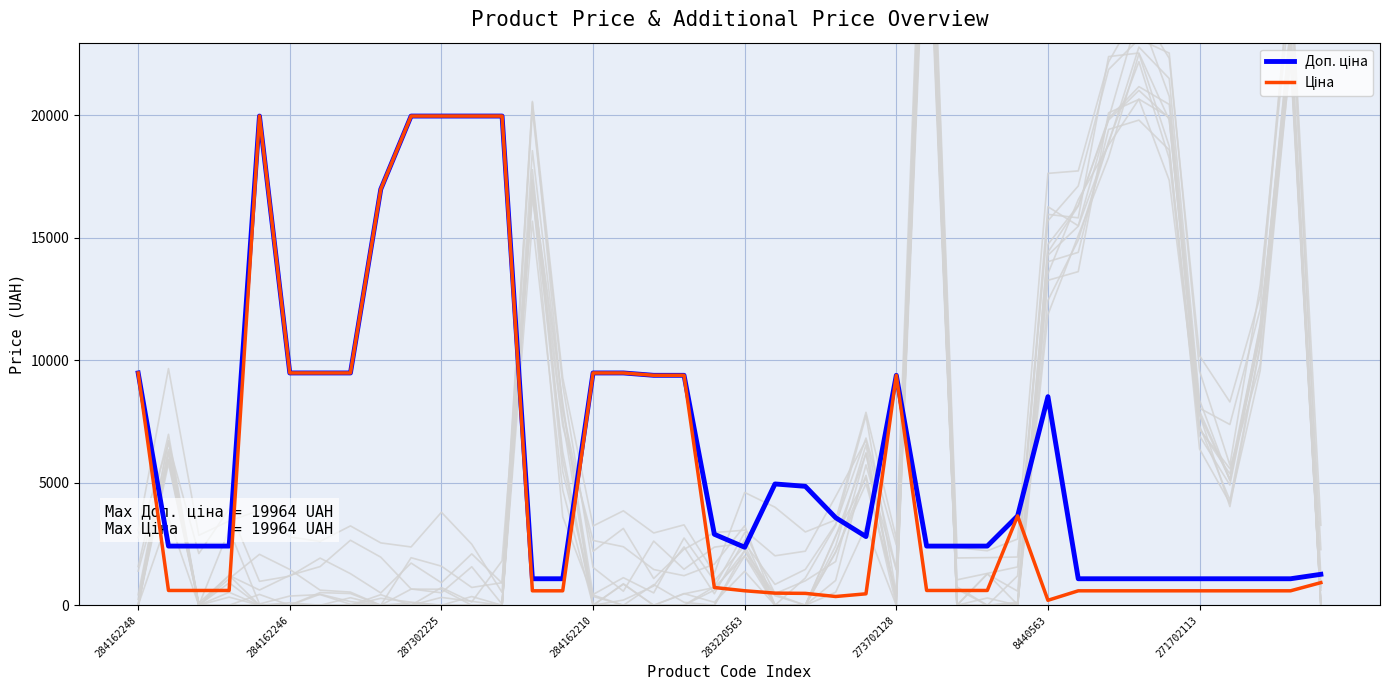

What is the total value across all series at 21?

5445.4